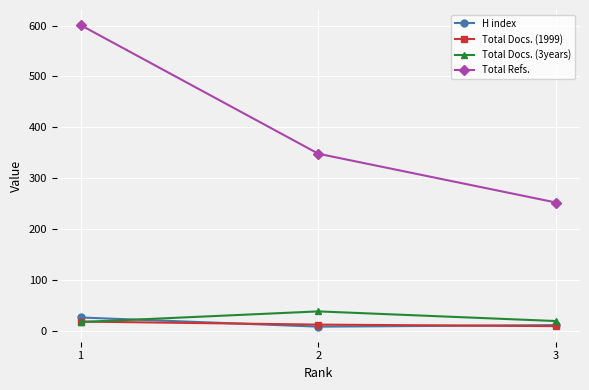

The value of Total Refs. at 2 is 192. True or false?

False